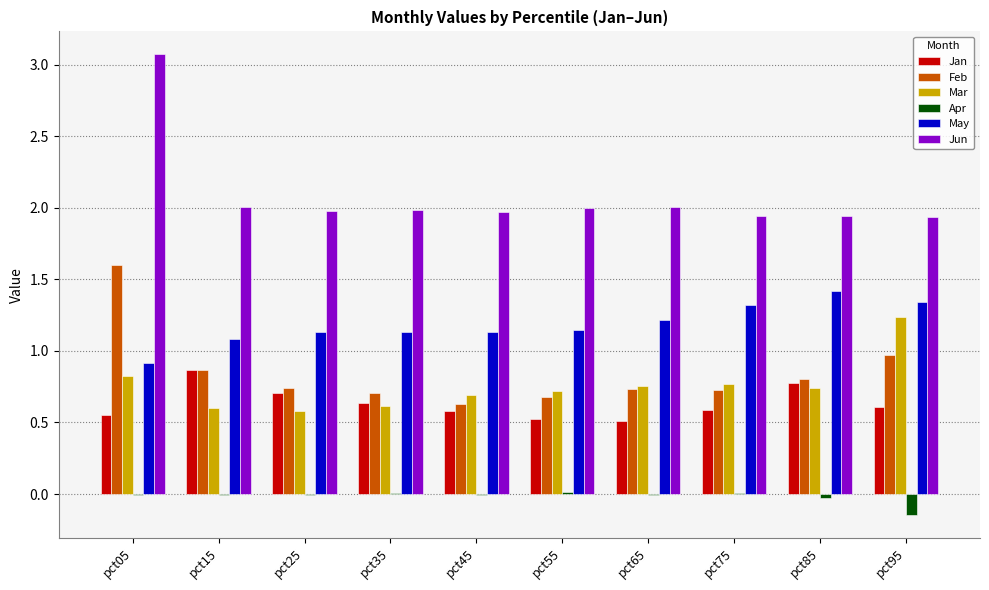

Is the value of May at pct95 greater than the value of Feb at pct85?

Yes